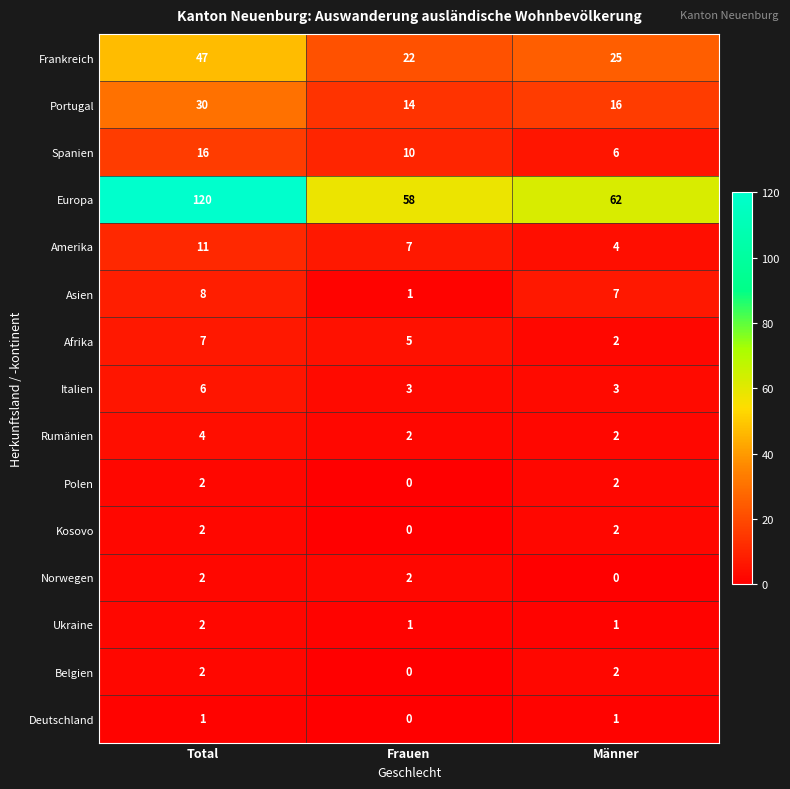

Rank the categories by Europa value from highest to lowest.

Total, Männer, Frauen